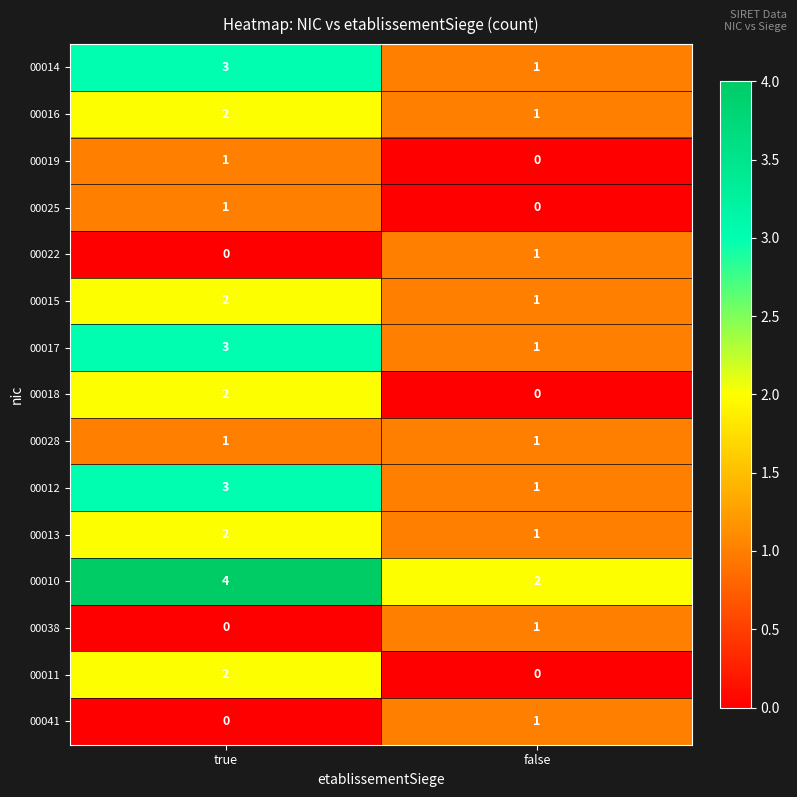

At which category is the sum across all series the highest?

true